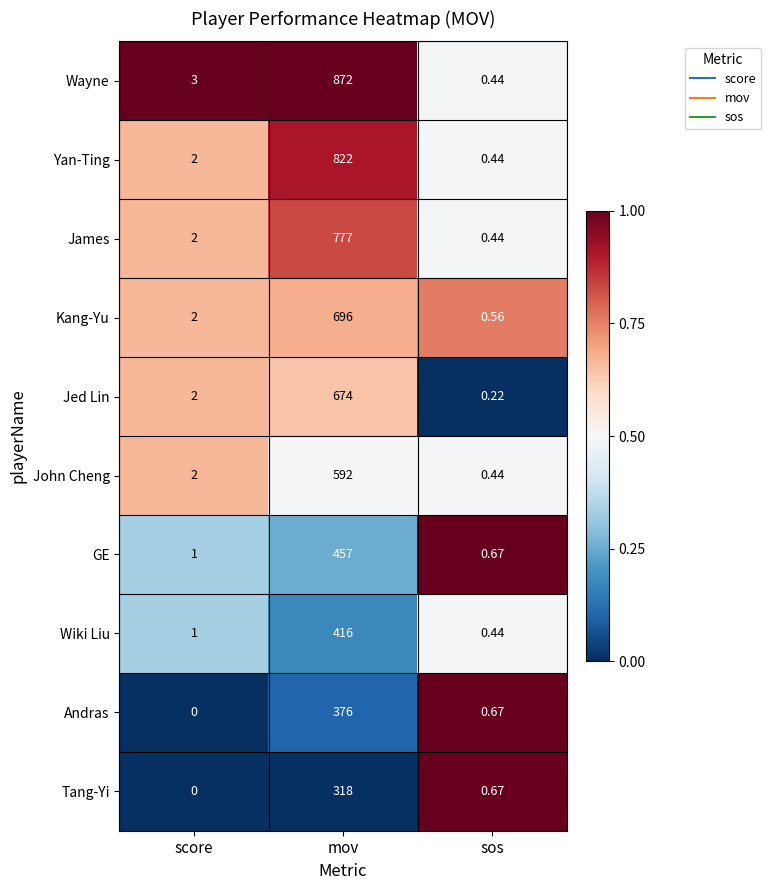

Is the value of John Cheng at sos greater than the value of GE at score?

No